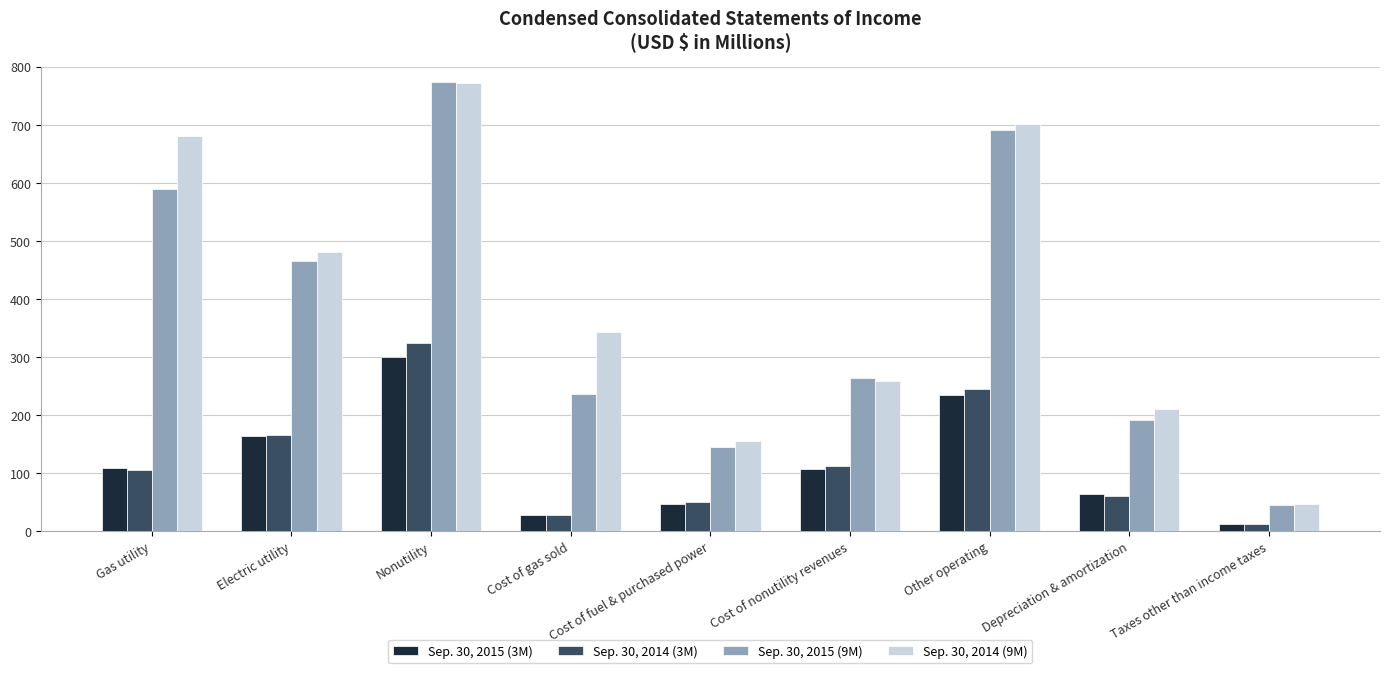

How many categories are shown in the chart?

9